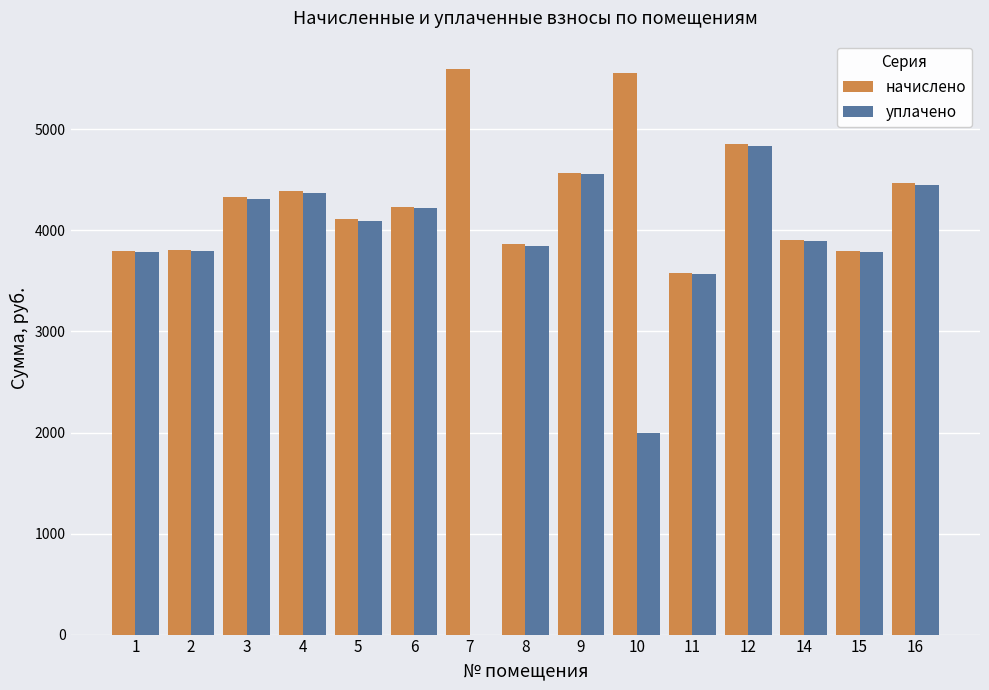

At which category is the sum across all series the highest?

12